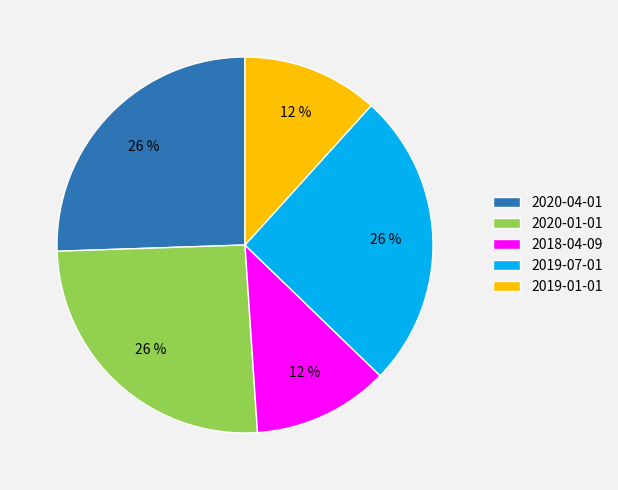

Do 2019-01-01 and 2020-04-01 together represent more than half of the pie?

No